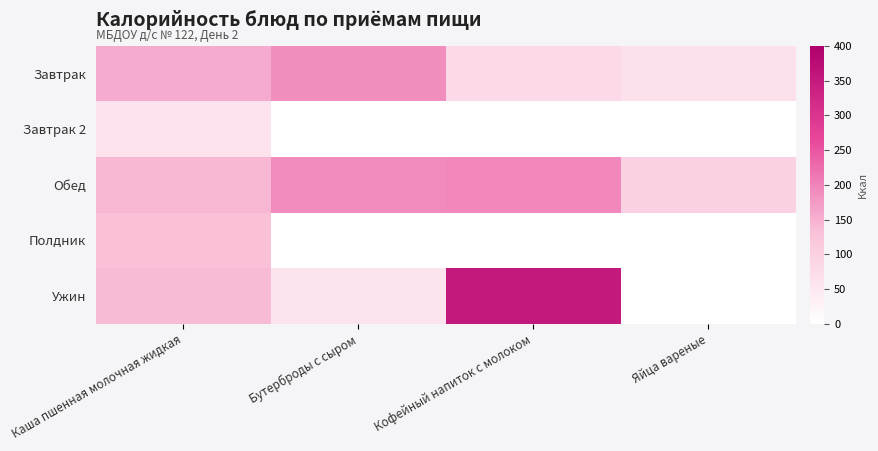

Which category has the lowest value across all series?

Бутерброды с сыром